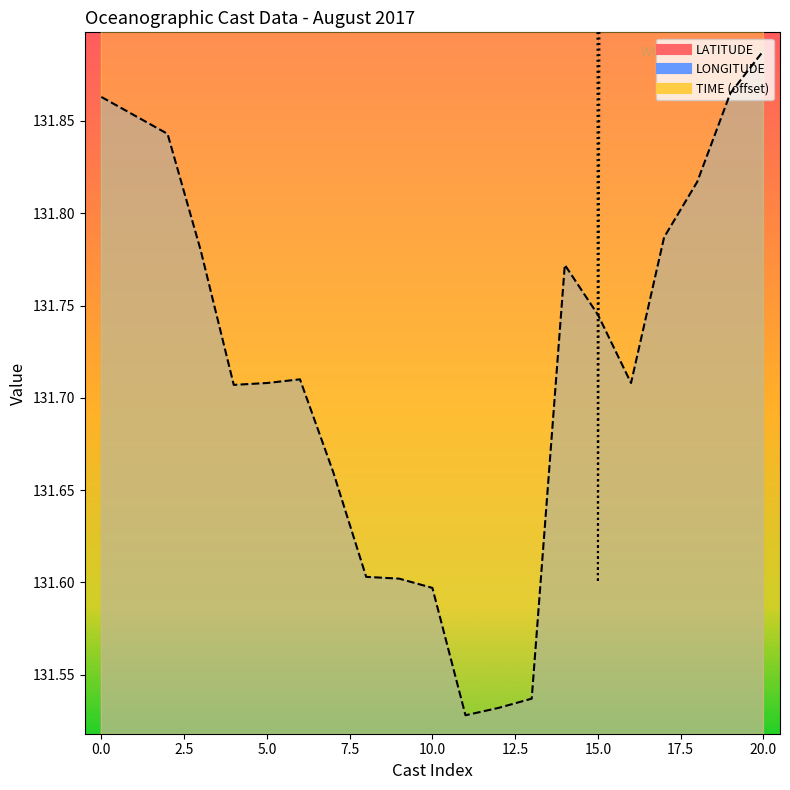

What is the value of the TIME point at the 9th from the left?

133.0